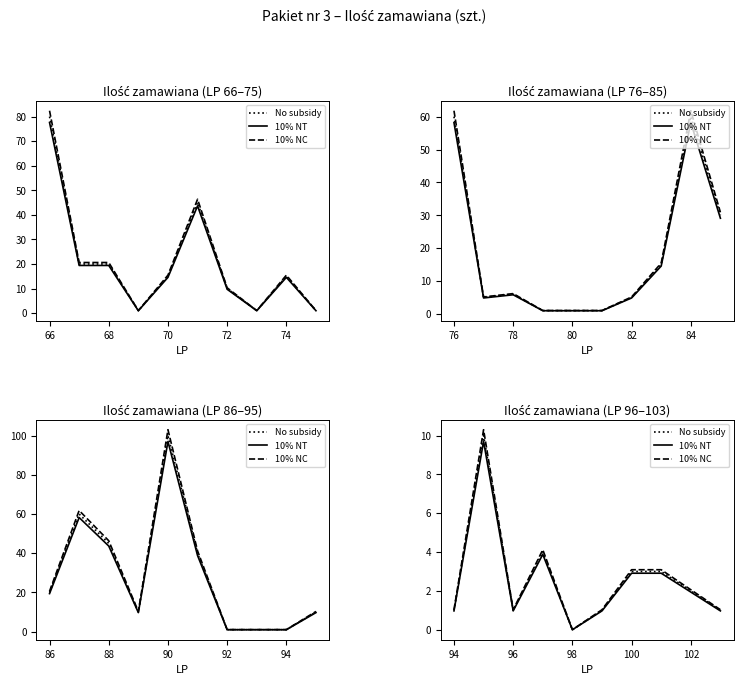

Between 70 and 72, which series saw the biggest shift?

10% NC